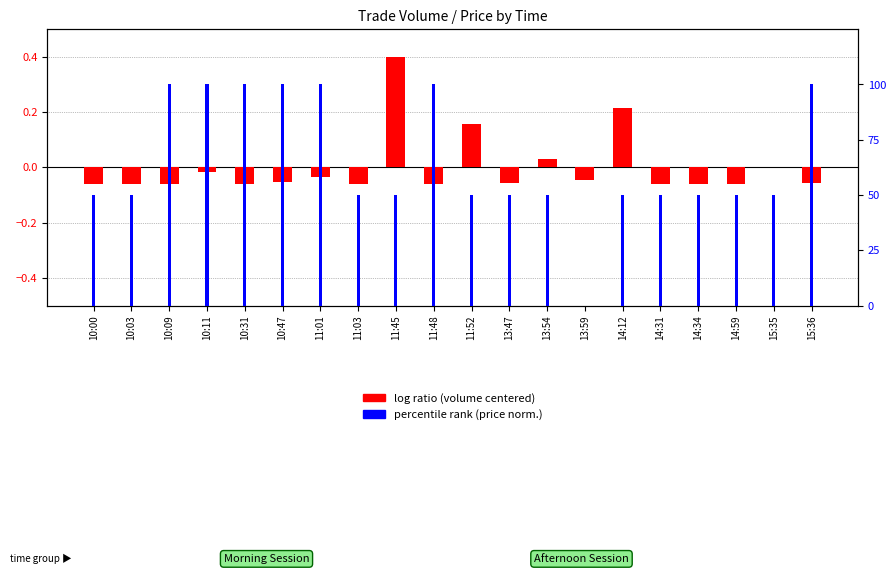

How many series are shown in this chart?

2